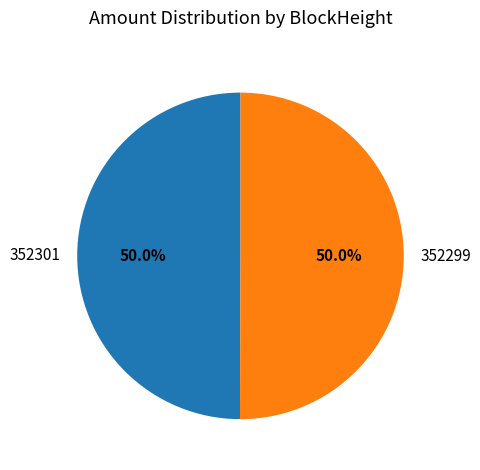

Combined, what portion of the pie is 352299 and 352301?

100.0%